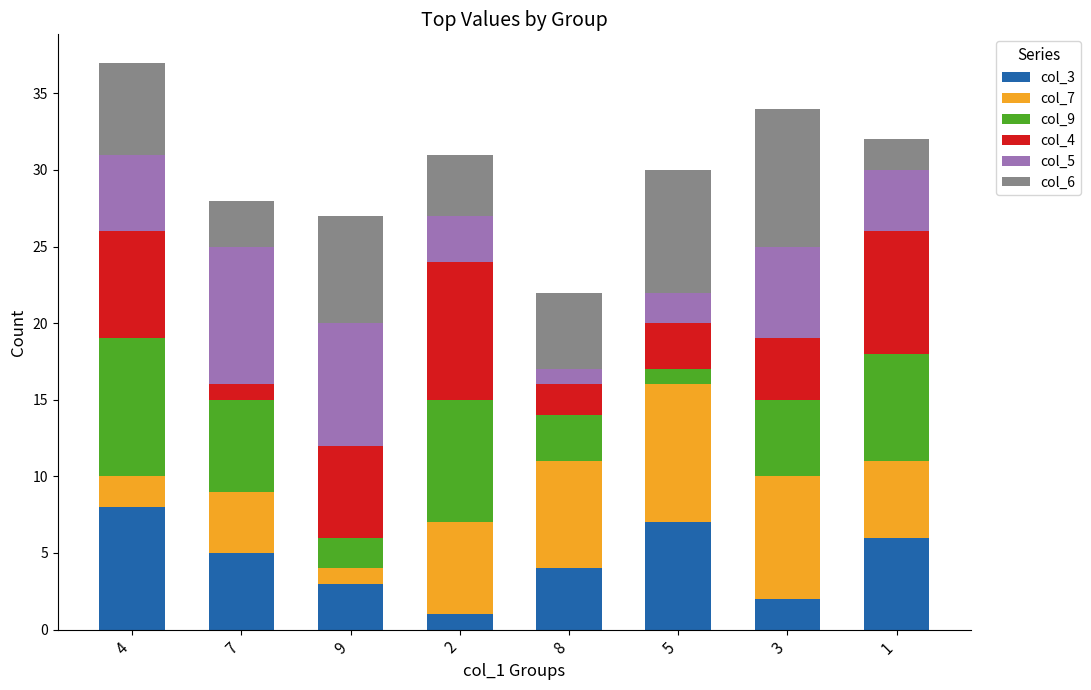

Rank the categories by col_3 value from highest to lowest.

4, 5, 1, 7, 8, 9, 3, 2